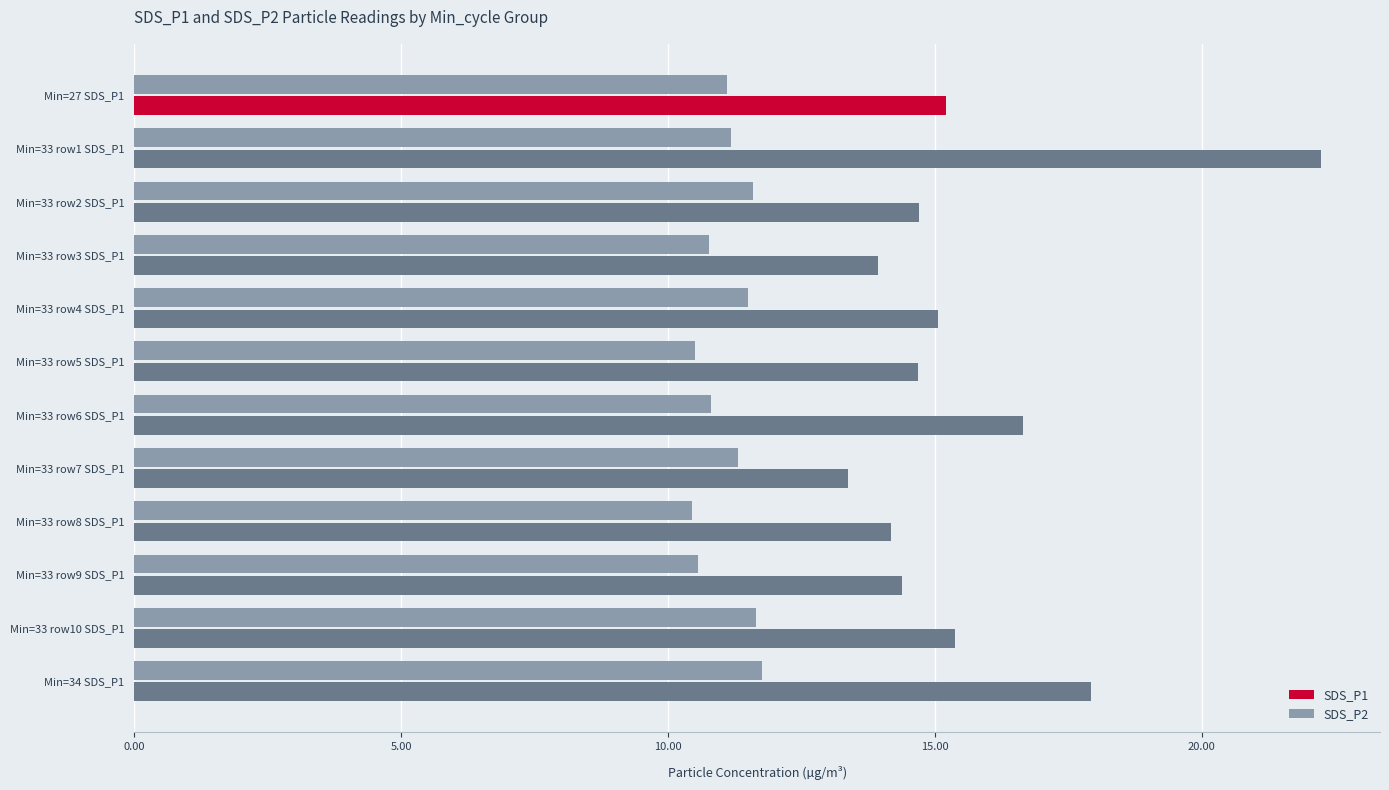

What is the spread (max minus min) of values at Min=33 row2 SDS_P1?

3.1